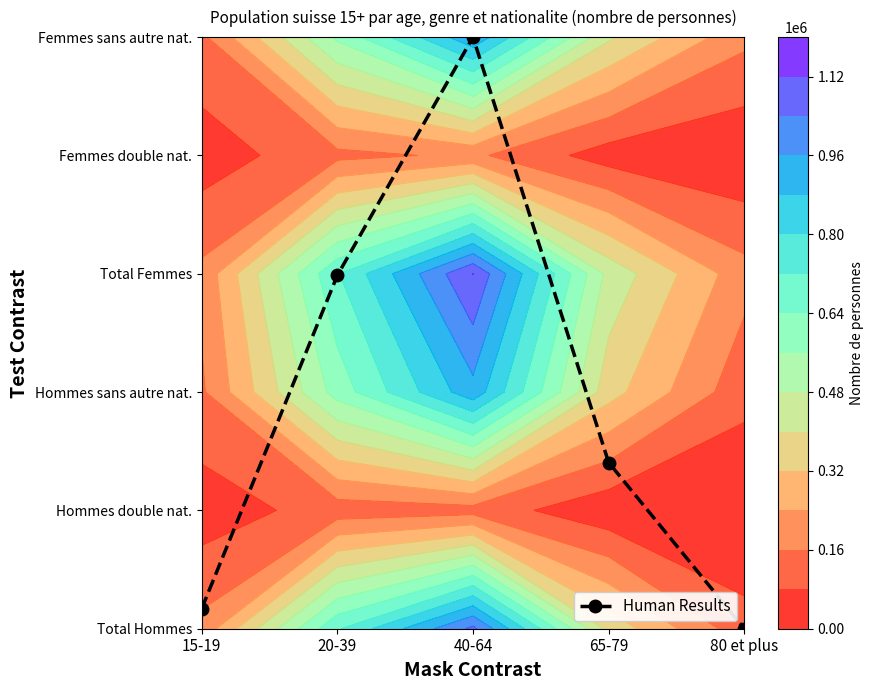

List the labels in order of value, largest first.

40-64, 20-39, 65-79, 15-19, 80 et plus